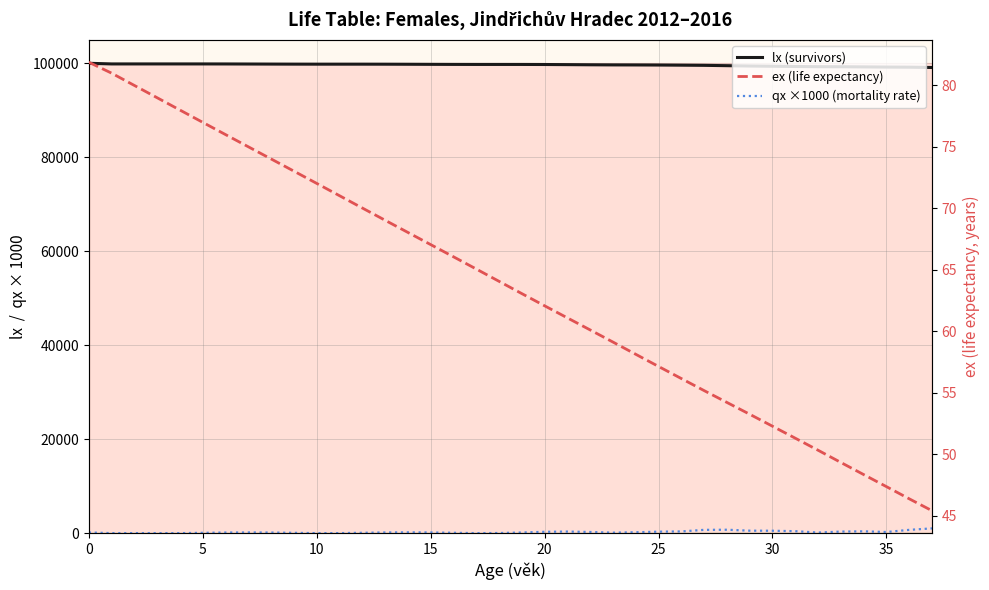

Is this an area chart (filled region under the line)?

No